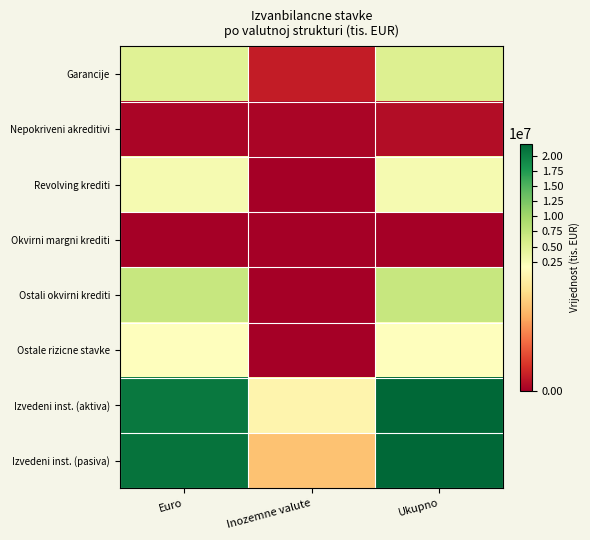

Reading left to right, list all the values displayed in this chart.

Garancije: Euro=4898343	Inozemne valute=183049	Ukupno=5081393
Nepokriveni akreditivi: Euro=48065	Inozemne valute=45157	Ukupno=93222
Revolving krediti: Euro=2556500	Inozemne valute=858	Ukupno=2557358
Okvirni margni krediti: Euro=2003	Inozemne valute=0	Ukupno=2003
Ostali okvirni krediti: Euro=7061374	Inozemne valute=2413	Ukupno=7063787
Ostale rizicne stavke: Euro=1650748	Inozemne valute=34	Ukupno=1650783
Izvedeni inst. (aktiva): Euro=20568699	Inozemne valute=1447562	Ukupno=22016260
Izvedeni inst. (pasiva): Euro=20977284	Inozemne valute=1056520	Ukupno=22033804